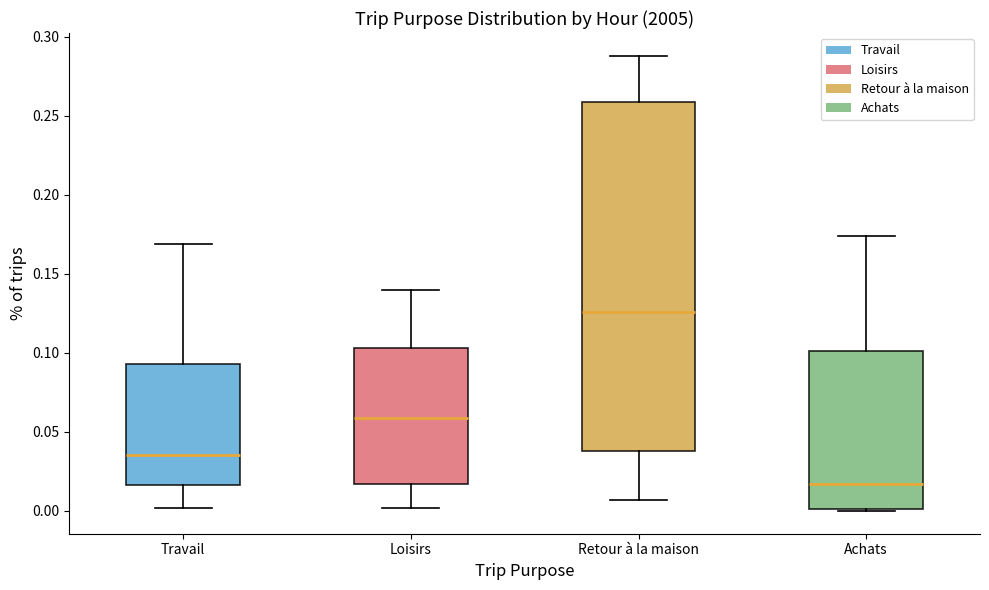

Which box has the highest median line?

Retour à la maison